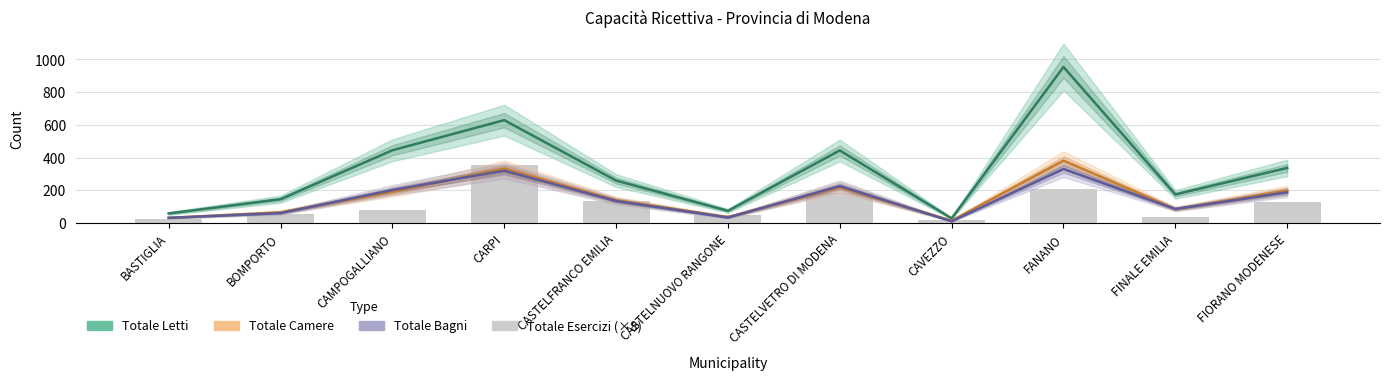

True or false: the data shows 28 at FINALE EMILIA.

False